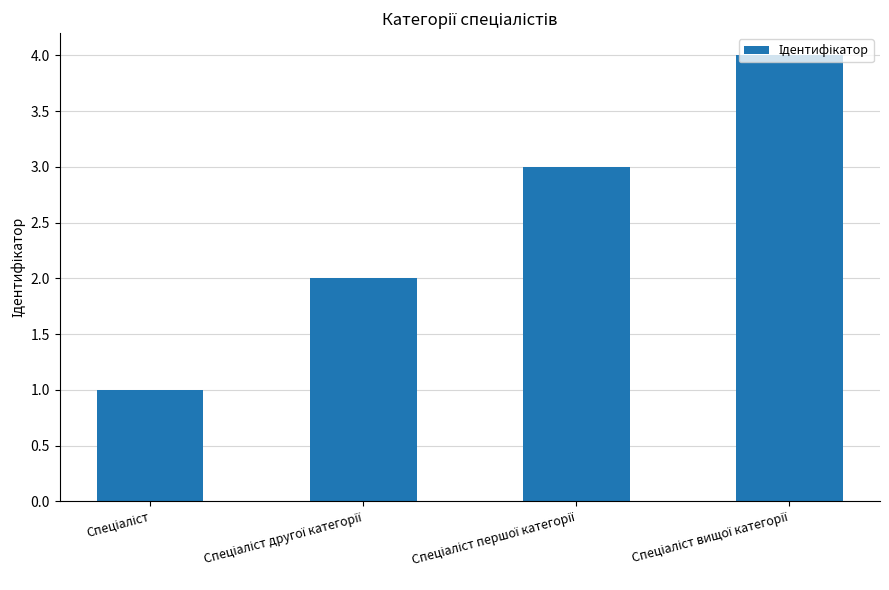

Reading left to right, list all the values displayed in this chart.

1	2	3	4